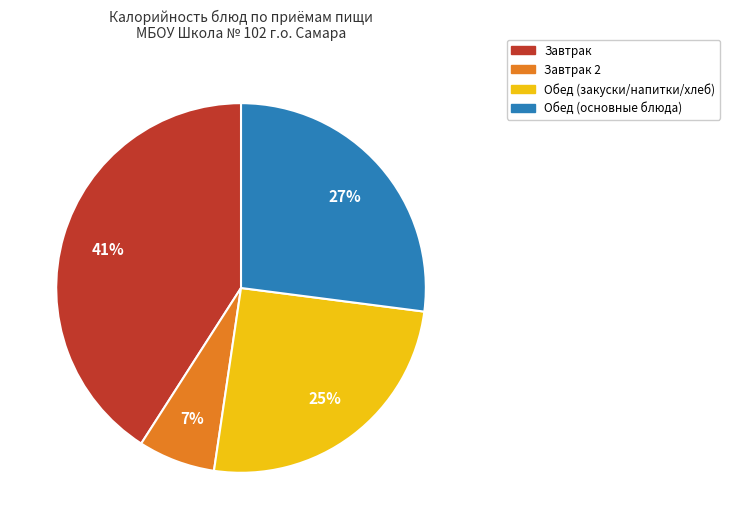

To the nearest percent, what is the difference between the largest and smallest slice percentages?

34%